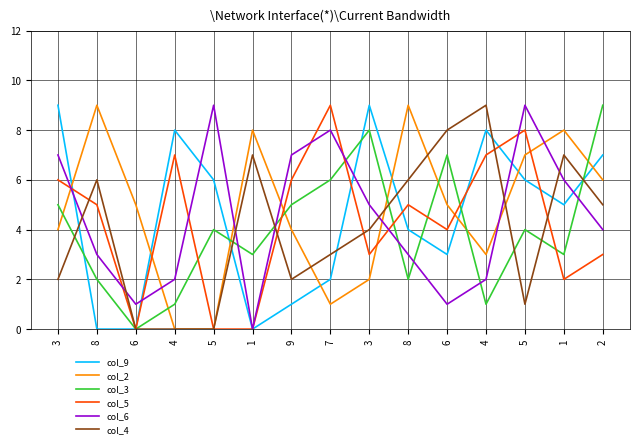

At which category does col_5 reach its first local valley?

6